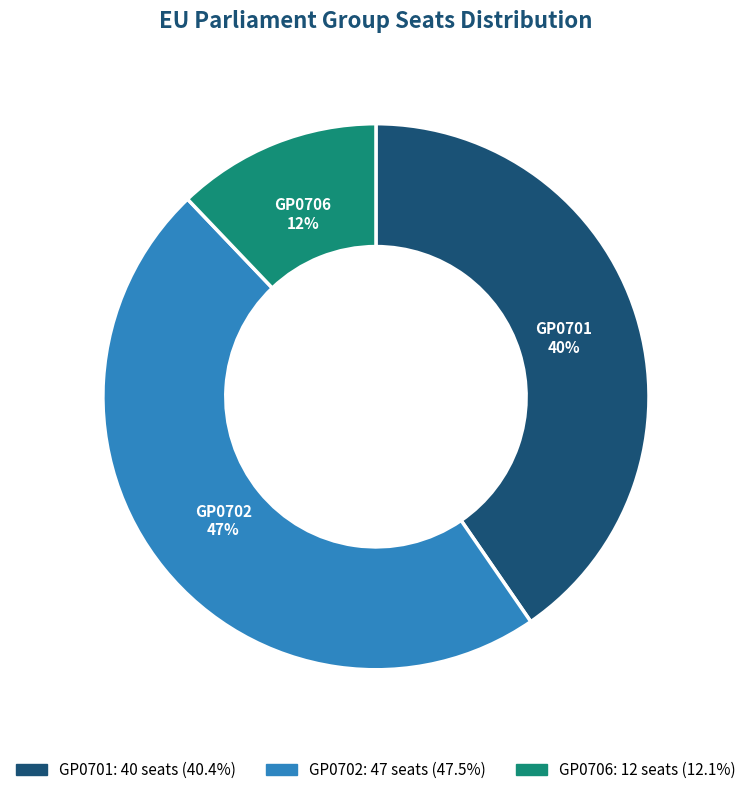

Is there a majority slice in this chart?

No